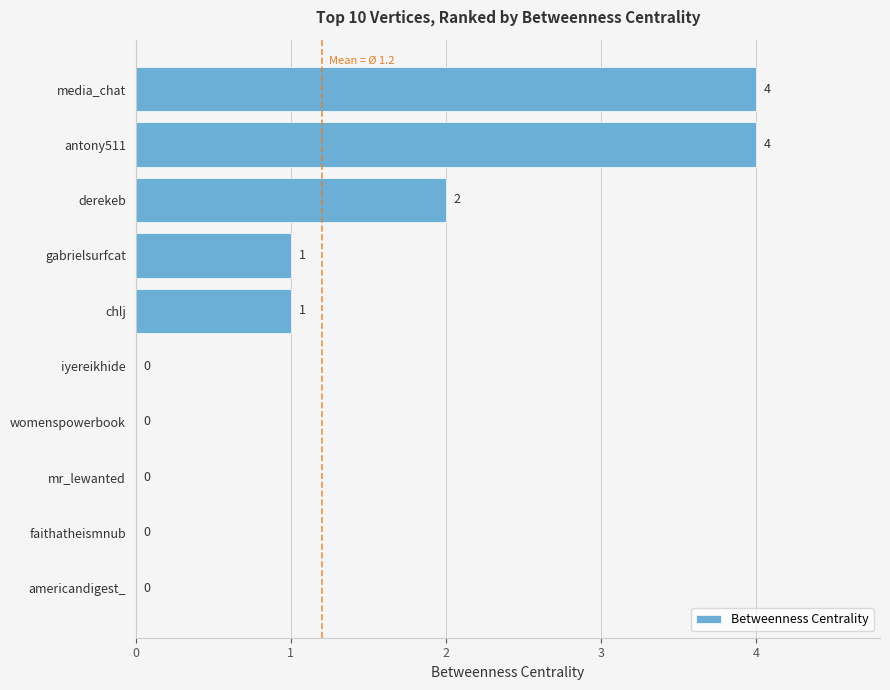

How many data points does each series have?

10